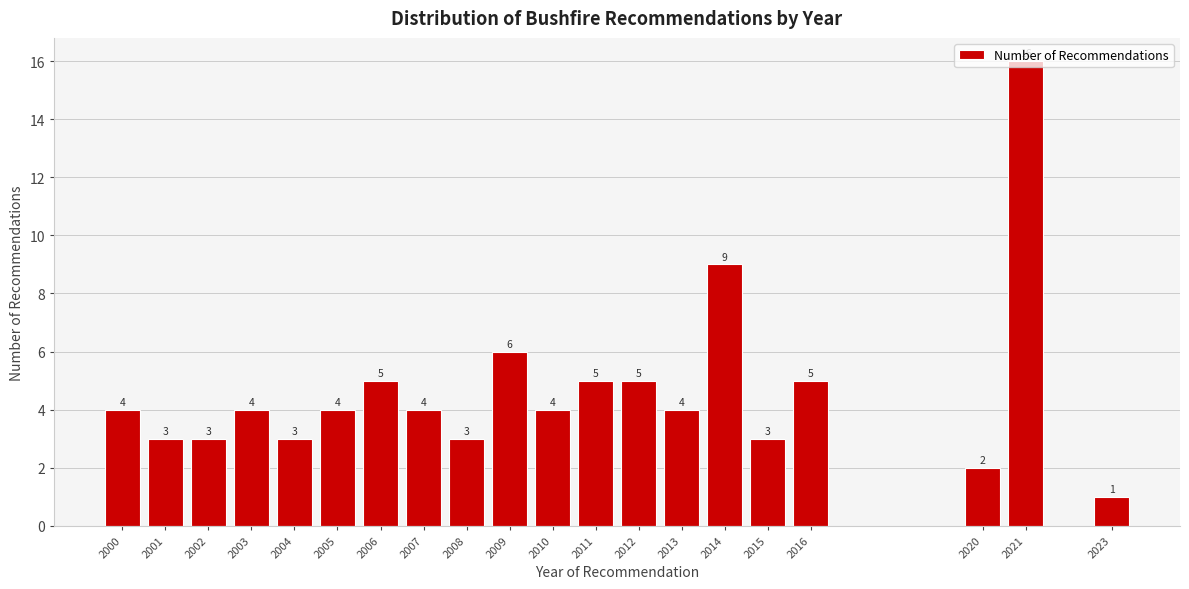

The chart shows a value of 6 at 2000. True or false?

False